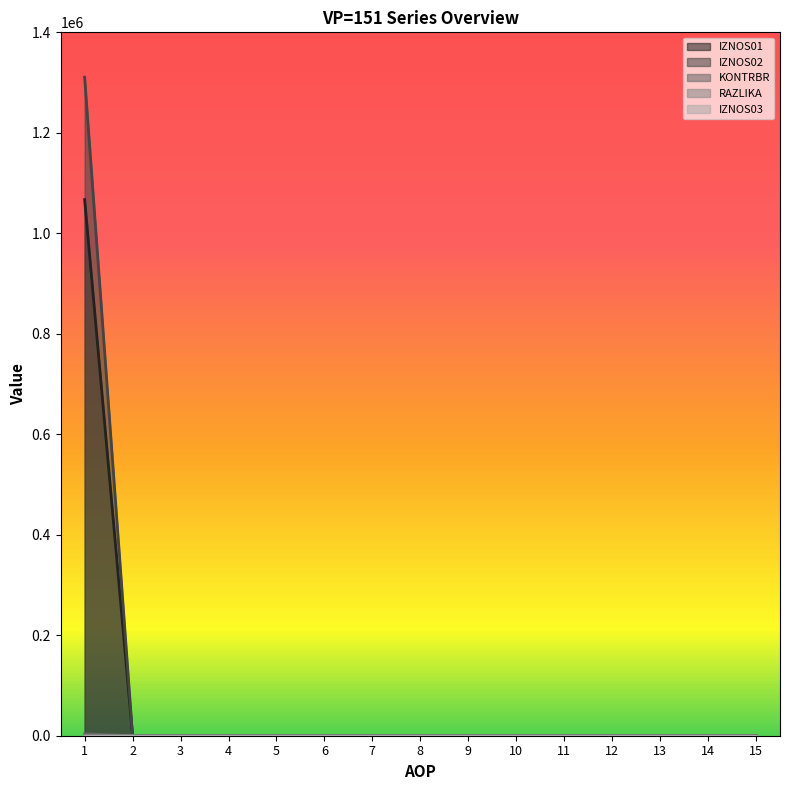

True or false: KONTRBR and IZNOS01 cross at least once.

False